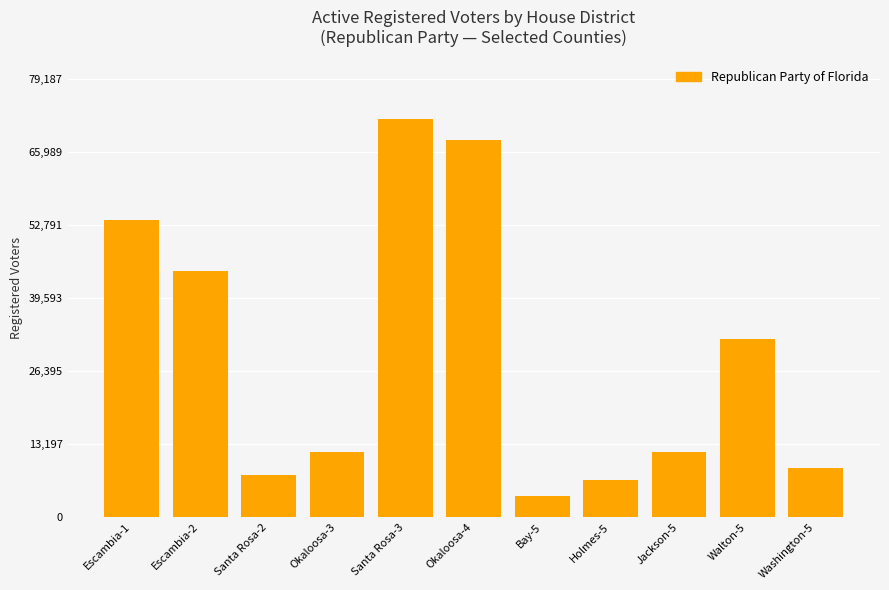

What value does the data have at Escambia-1, to the nearest 100?

53700